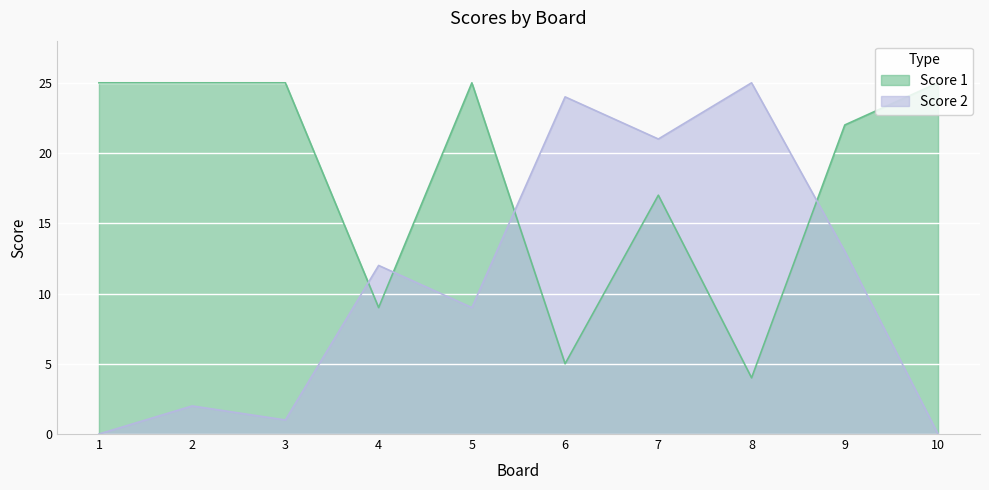

At which label does Score 1 reach its minimum?

8